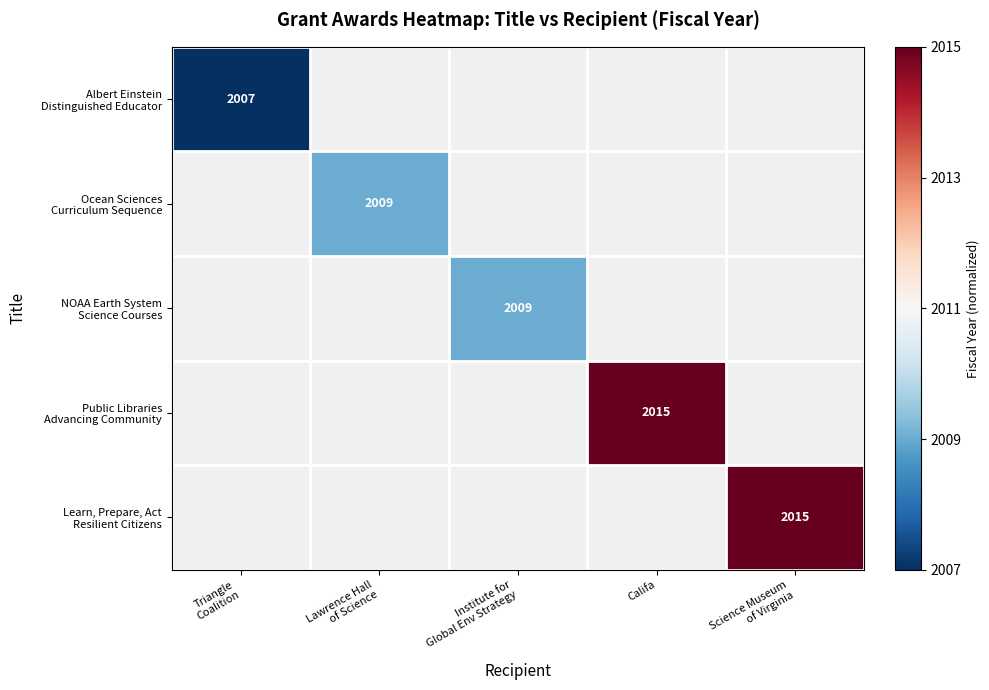

At Institute for Global Env Strategy, list the series in order from largest to smallest.

Albert Einstein Distinguished Educator, Ocean Sciences Curriculum Sequence, NOAA Earth System Science Courses, Public Libraries Advancing Community, Learn, Prepare, Act Resilient Citizens